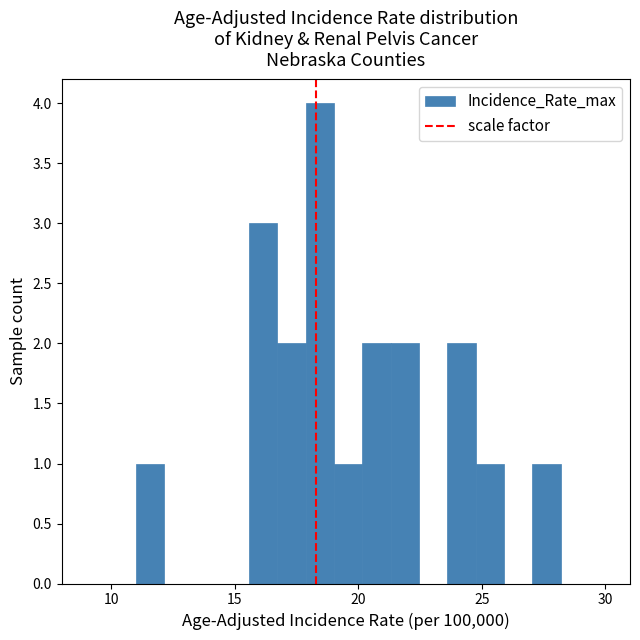

Read against the x-axis, roughly where is the centre of the tallest bar?

18.5